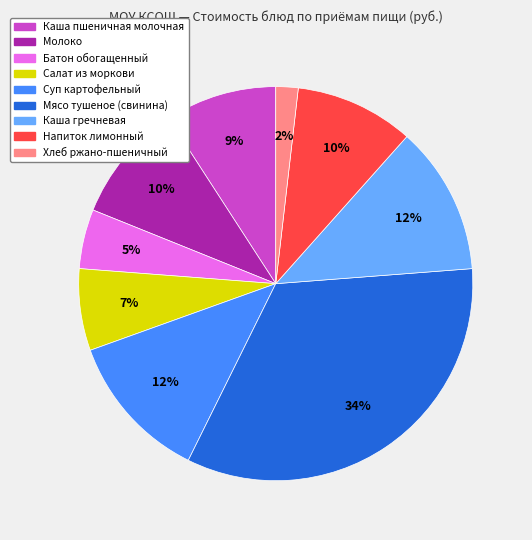

The Суп картофельный slice represents 12% of the pie. True or false?

True